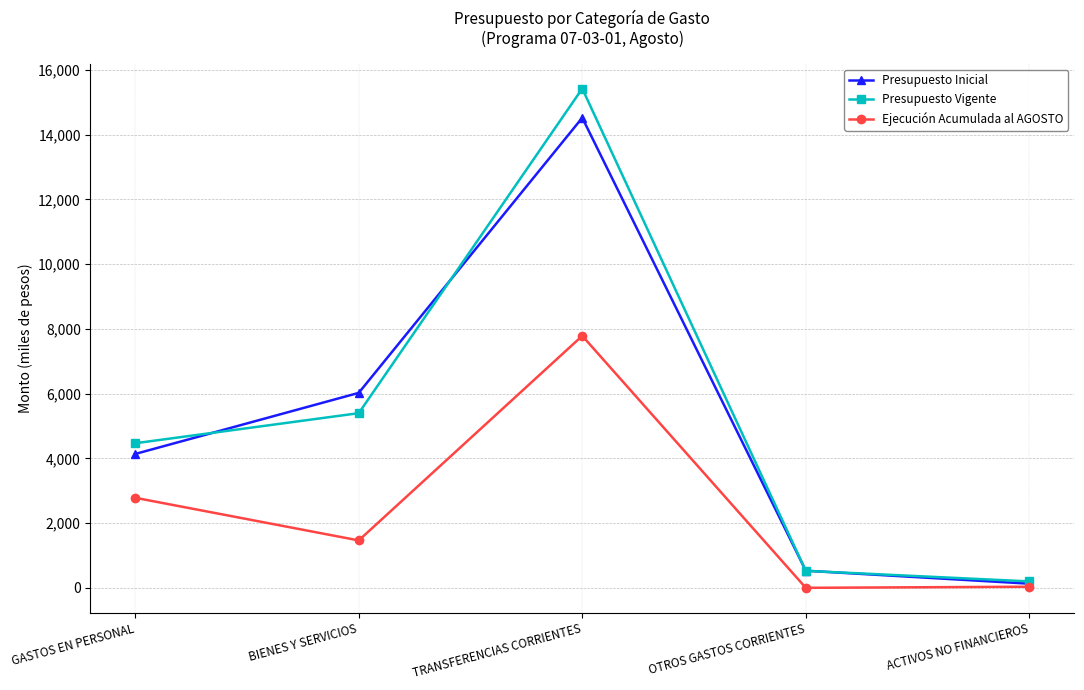

Where does the Presupuesto Inicial series first go above 4136?

GASTOS EN PERSONAL